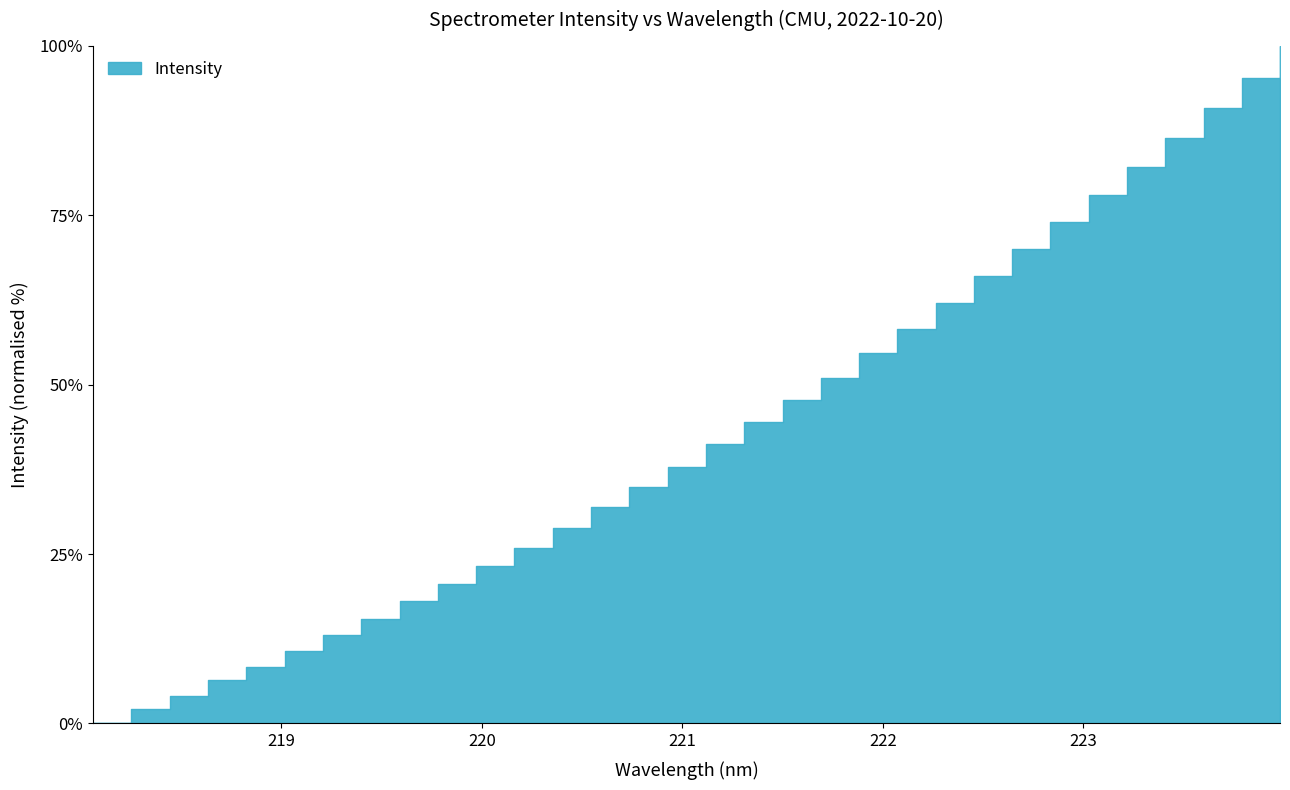

Rank the categories by value from highest to lowest.

223.9802, 223.7895, 223.5987, 223.408, 223.2172, 223.0264, 222.8355, 222.6447, 222.4538, 222.263, 222.0721, 221.8812, 221.6902, 221.4993, 221.3083, 221.1174, 220.9264, 220.7354, 220.5444, 220.3533, 220.1623, 219.9712, 219.7801, 219.589, 219.3979, 219.2067, 219.0156, 218.8244, 218.6332, 218.442, 218.2508, 218.0596